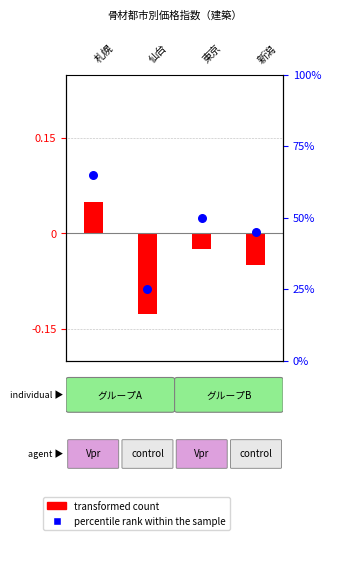

Which series has the widest spread of Y values?

percentile rank within the sample